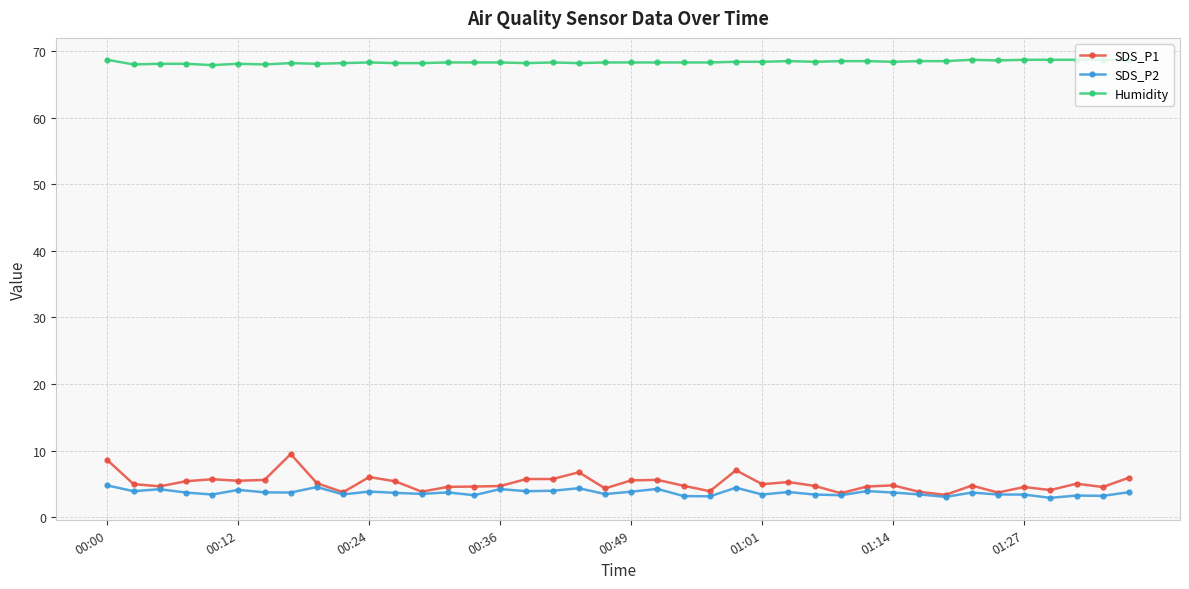

What is the value of the SDS_P2 point at the 24th from the left?

3.1